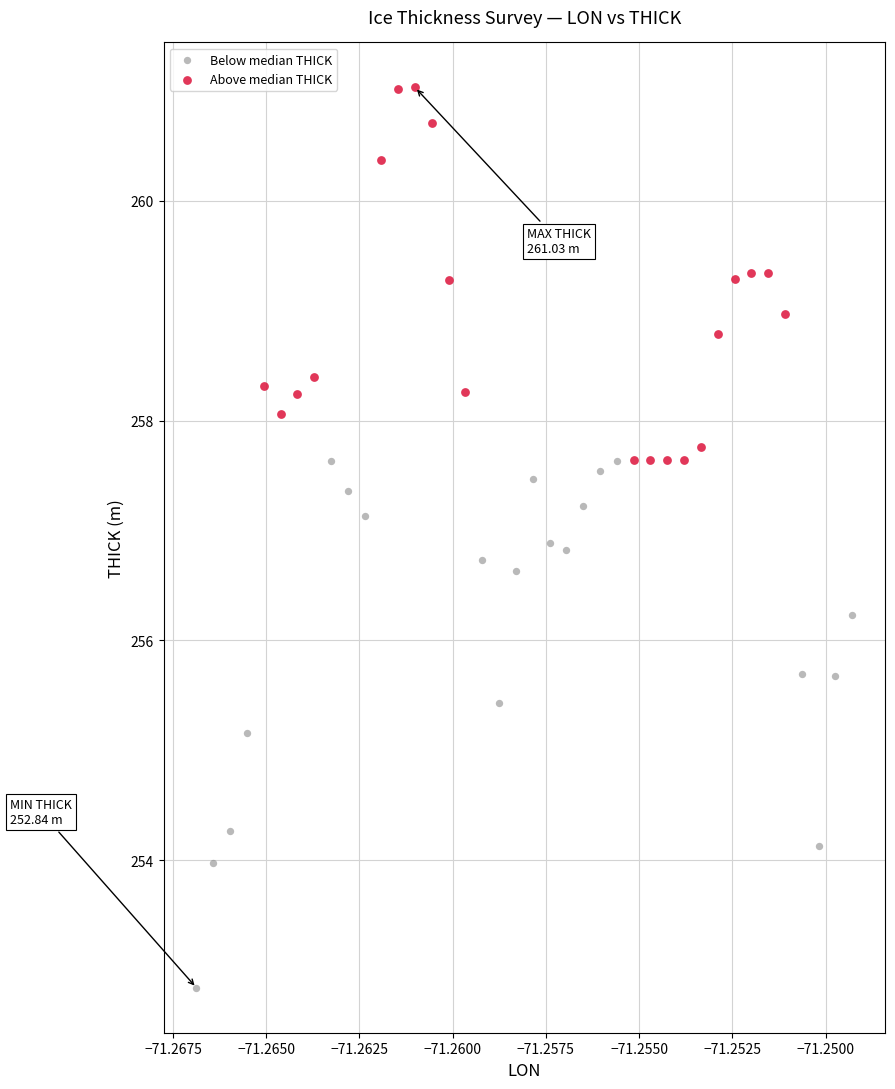

Which series reaches the maximum Y coordinate?

Above median THICK